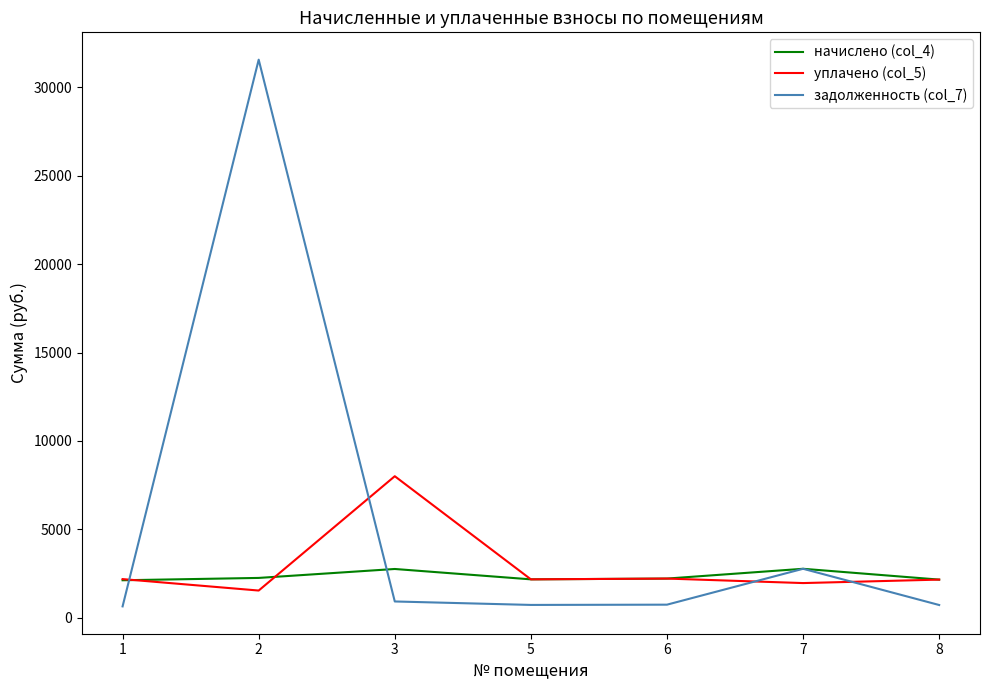

List the series in order of their peak value, lowest first.

начислено (col_4), уплачено (col_5), задолженность (col_7)